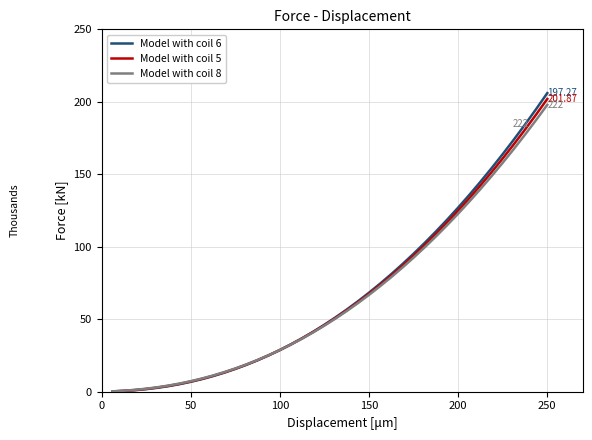

Which series has the widest spread of values?

Model with coil 6